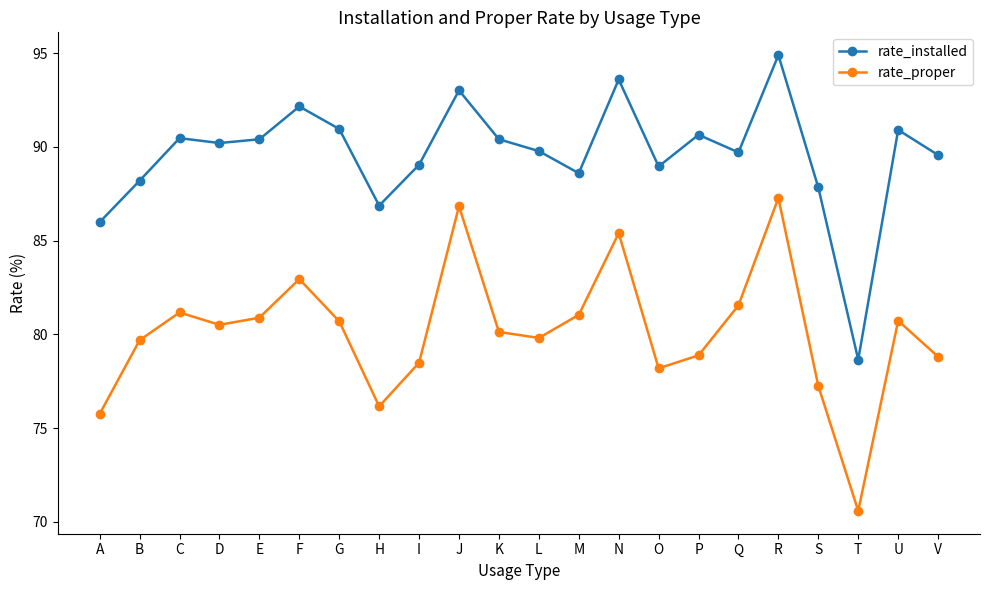

At which label does rate_installed first exceed 90?

C